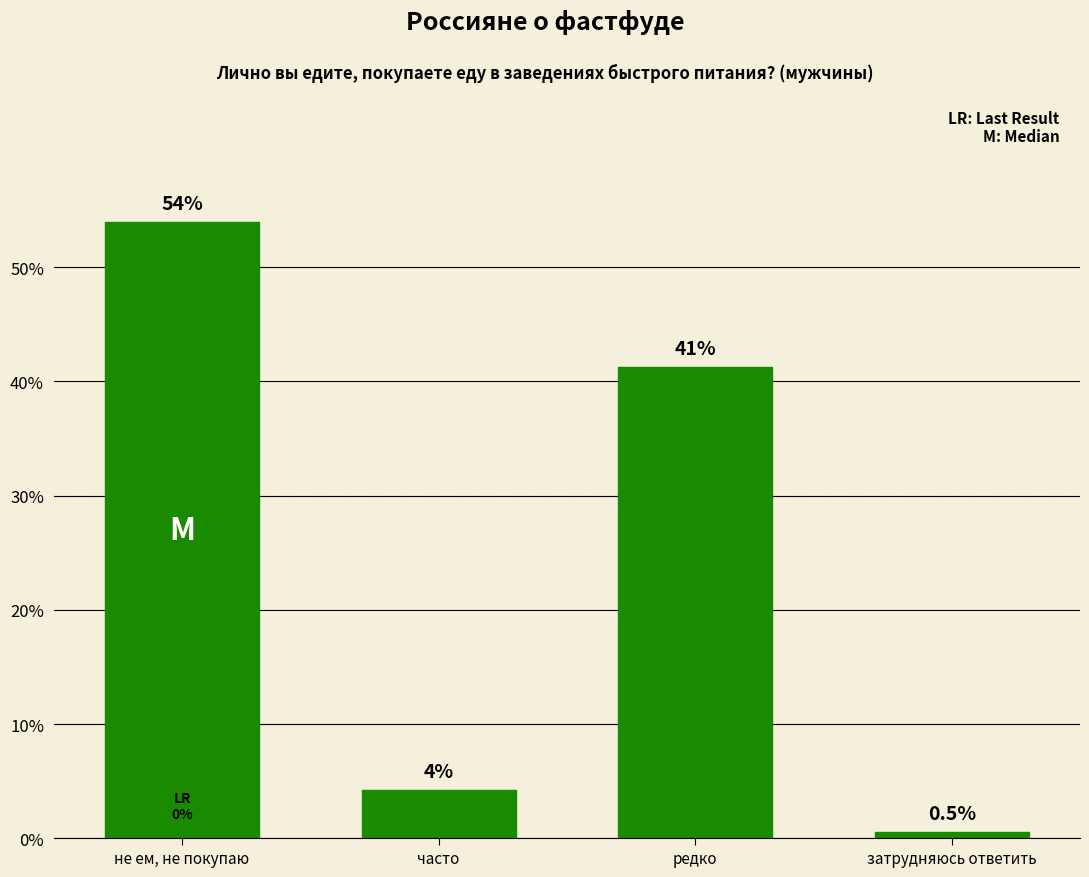

True or false: the data shows 7.5 at часто.

False